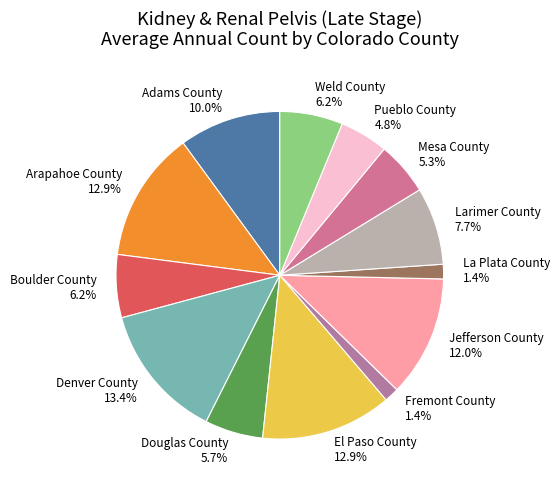

To the nearest percent, what is the combined percentage of Douglas County and Pueblo County?

11%